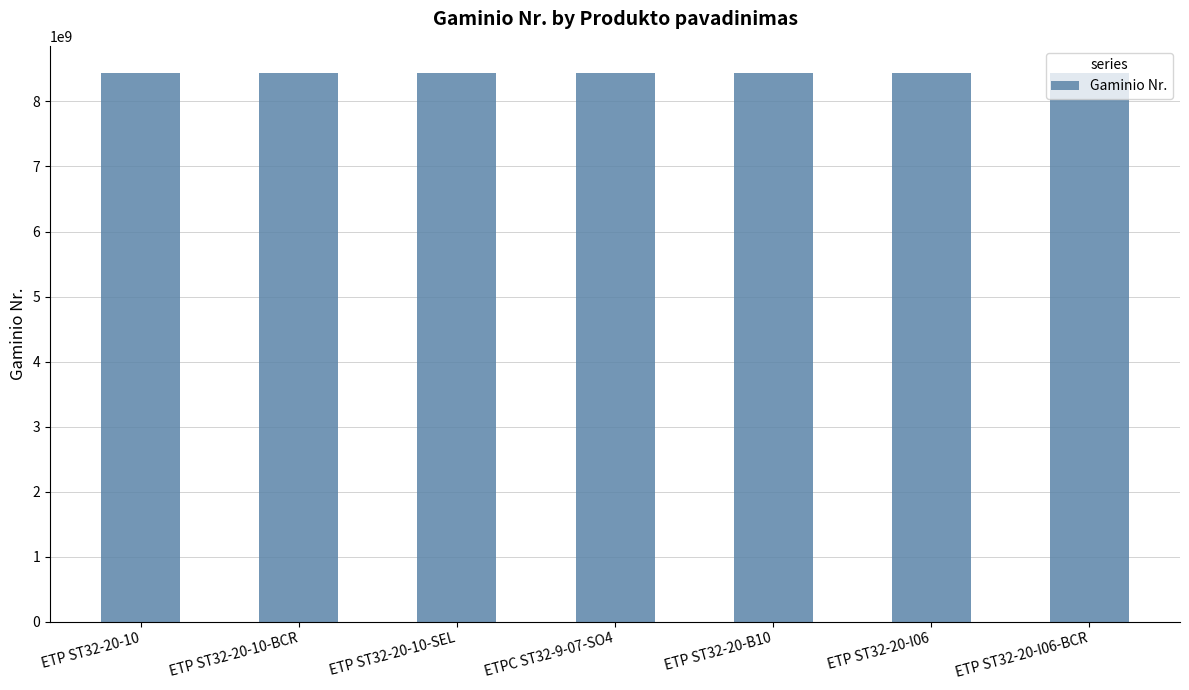

What is the value of the 1st bar from the left?

8433221695